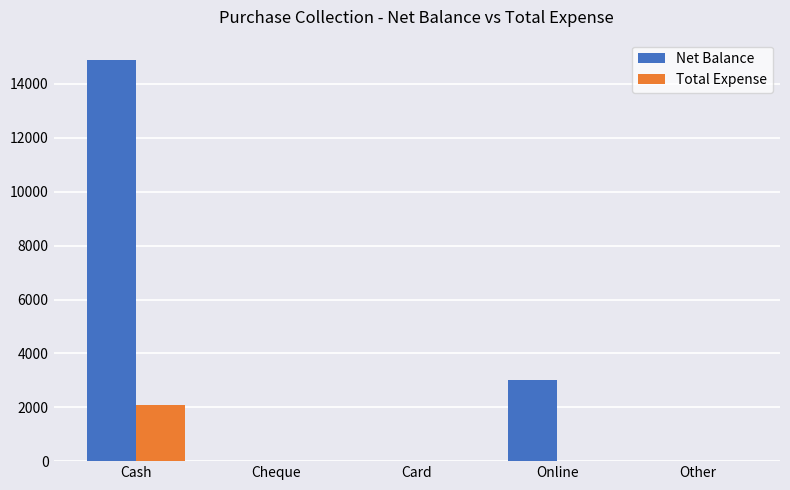

What is the maximum value for Net Balance?

14900